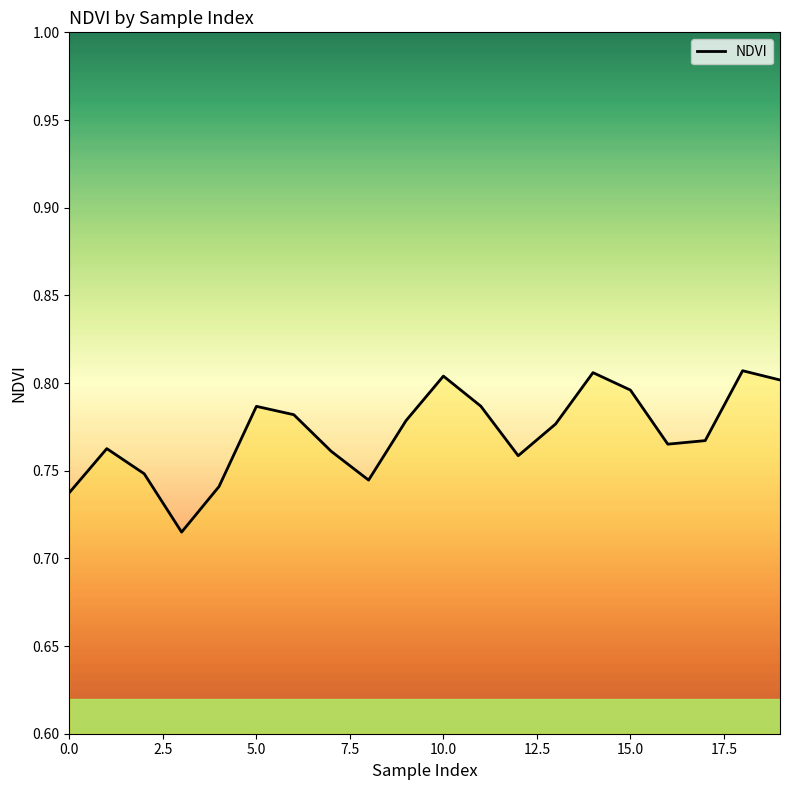

Does the chart have visible grid lines?

No